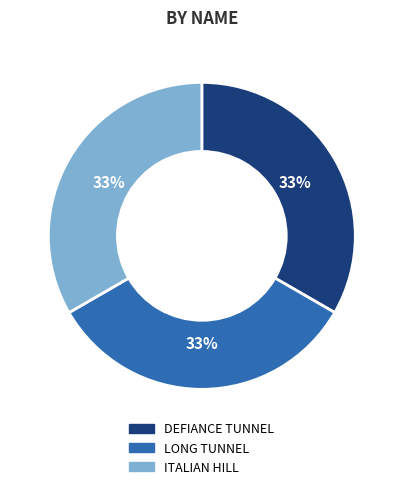

Approximately how many times larger is the value at ITALIAN HILL compared to LONG TUNNEL?

1.0